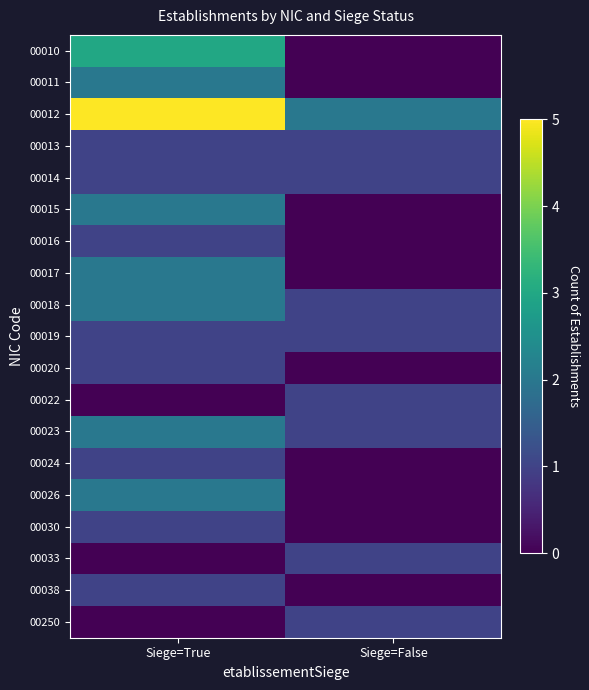

Rank the series by their maximum value, from highest to lowest.

00012, 00010, 00011, 00015, 00017, 00018, 00023, 00026, 00013, 00014, 00016, 00019, 00020, 00022, 00024, 00030, 00033, 00038, 00250